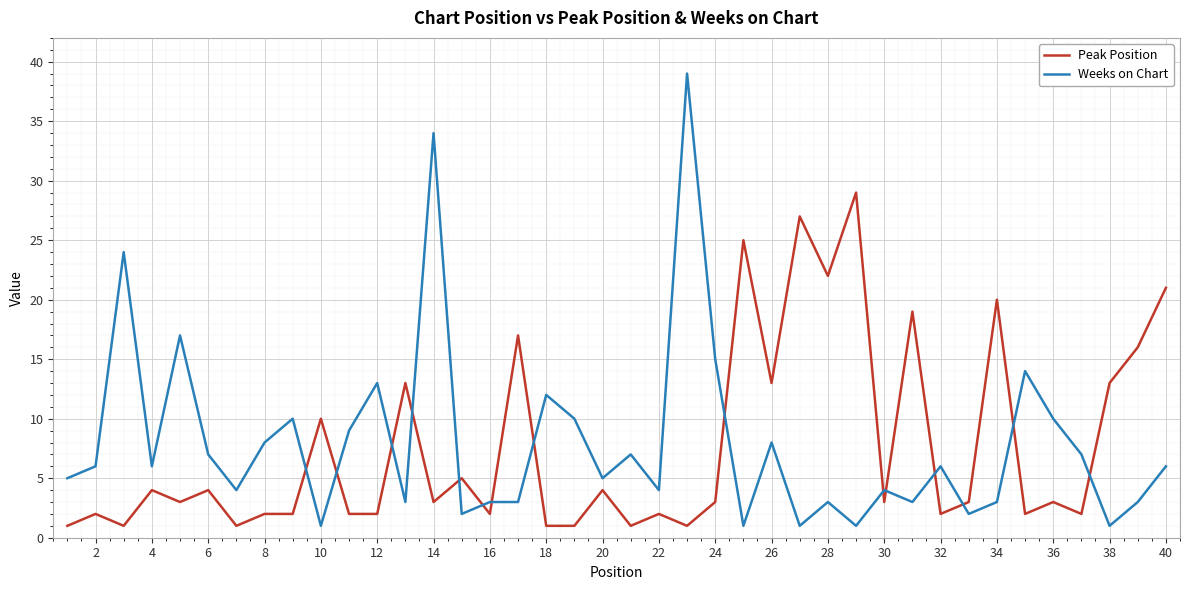

List the series in order of their peak value, highest first.

Weeks on Chart, Peak Position